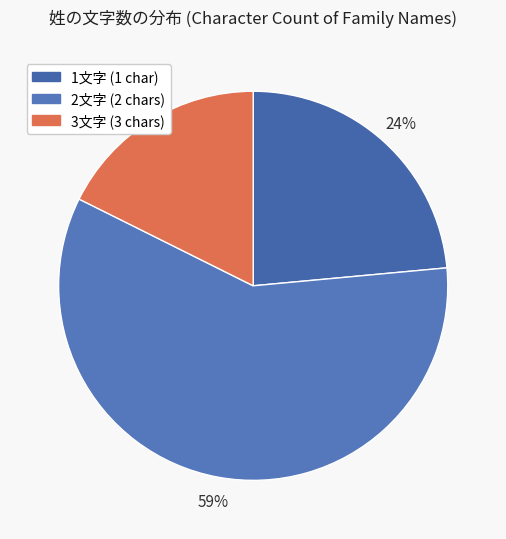

How many slices are in this pie chart?

3